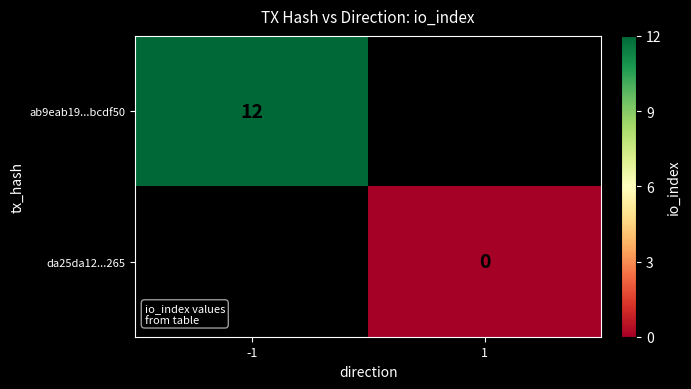

The value of ab9eab19...bcdf50 at -1 is 22. True or false?

False